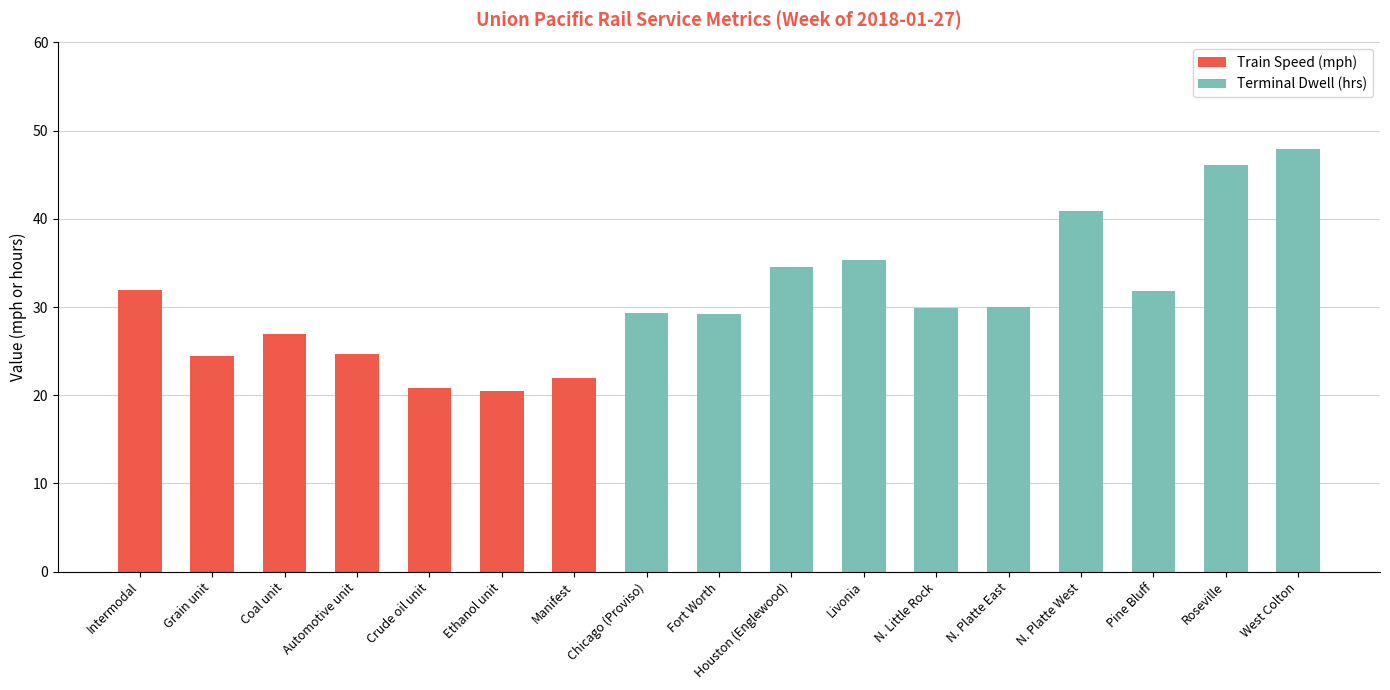

Between Houston (Englewood) and Livonia, which series saw the biggest shift?

Terminal Dwell (hrs)